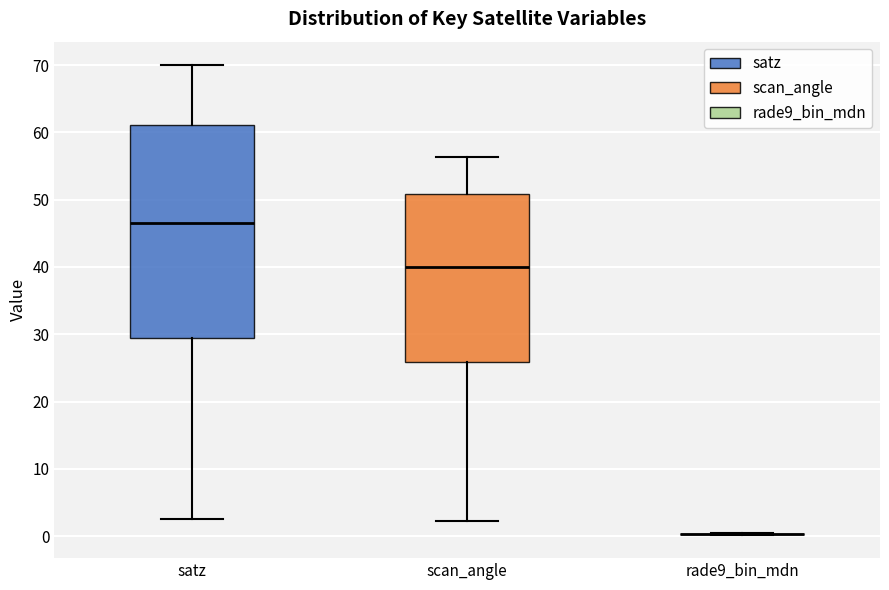

Reading left to right, transcribe this box plot: for each box, give where its median line is, the range the box spans, and where its two whiskers end, as read against the y-axis. The values are not printed on the chart, so give them approximately, as read against the axis.

satz: median 47, box 29 to 61, whiskers 3 to 70
scan_angle: median 40, box 26 to 51, whiskers 2 to 56
rade9_bin_mdn: box collapsed to a line at 0, whiskers 0 to 0